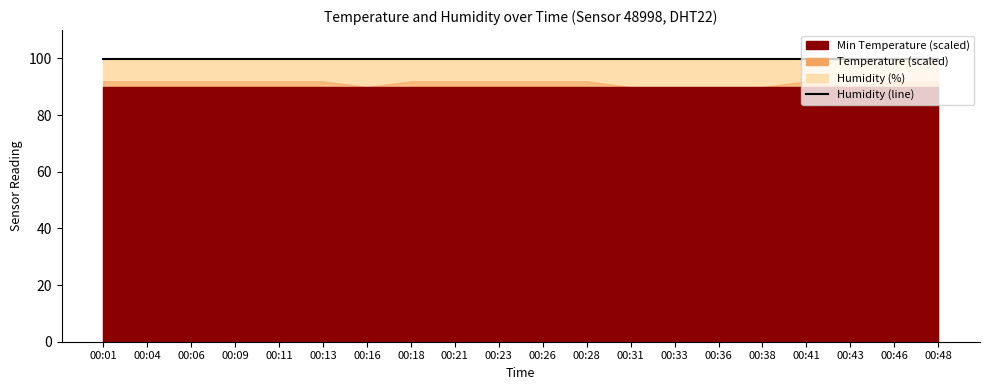

Which label corresponds to the smallest value in the chart?

00:16